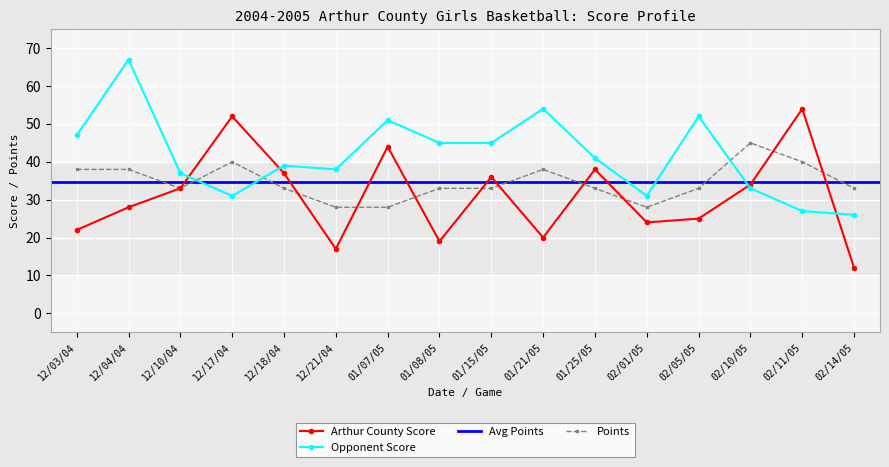

What is the value of the Points point at the 5th from the left?

33